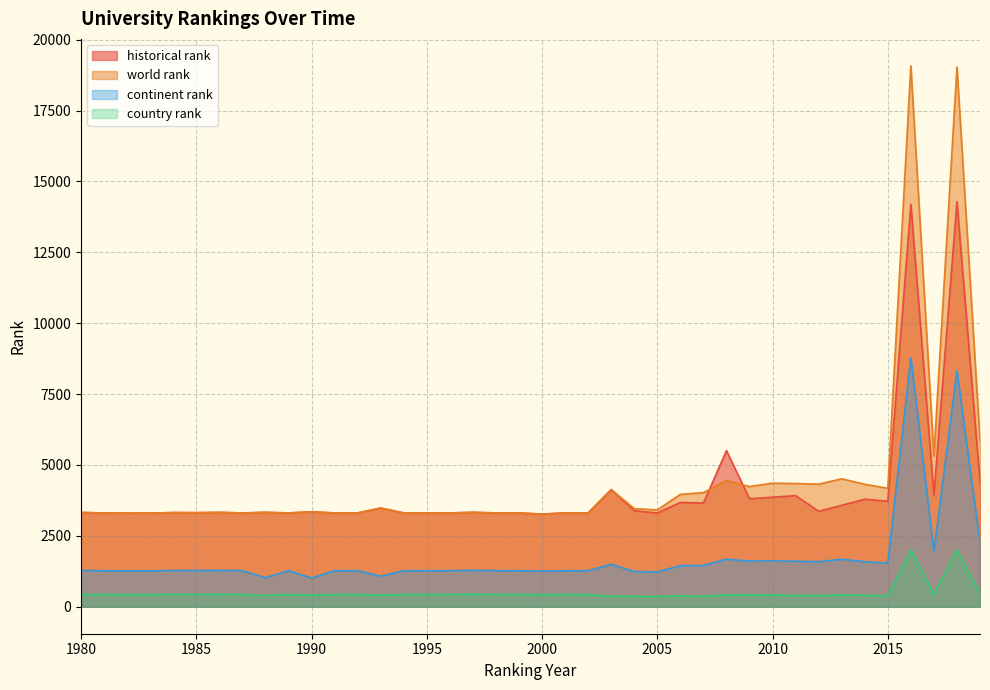

True or false: world rank has more than 0 points higher than both neighbors.

True